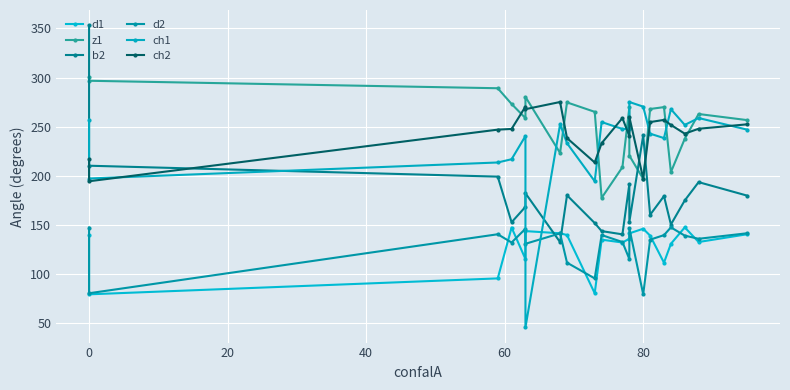

True or false: ch1 has more than 1 points higher than both neighbors.

True